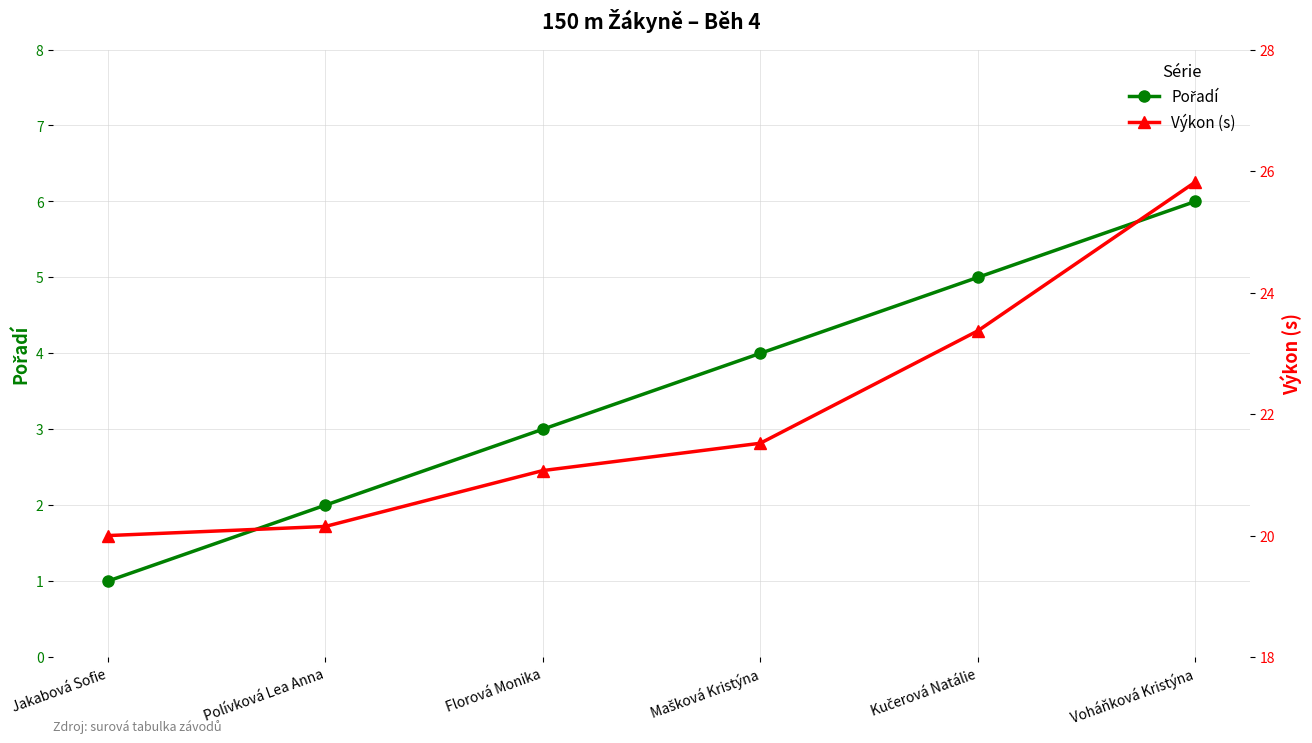

What is the difference between the highest and lowest values at Voháňková Kristýna?

19.8